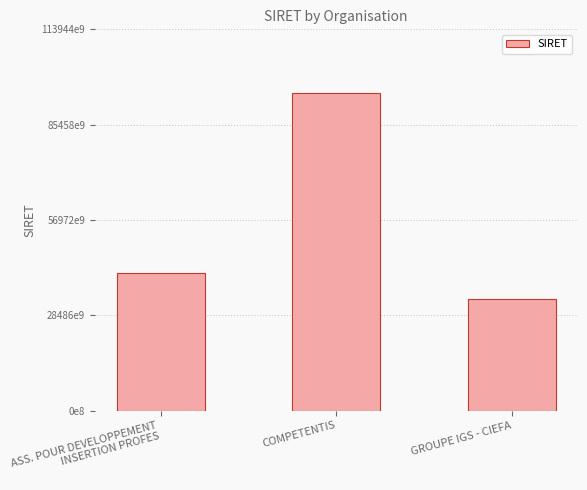

What is the sum of the values at ASS. POUR DEVELOPPEMENT
INSERTION PROFES and COMPETENTIS?

135934053900027